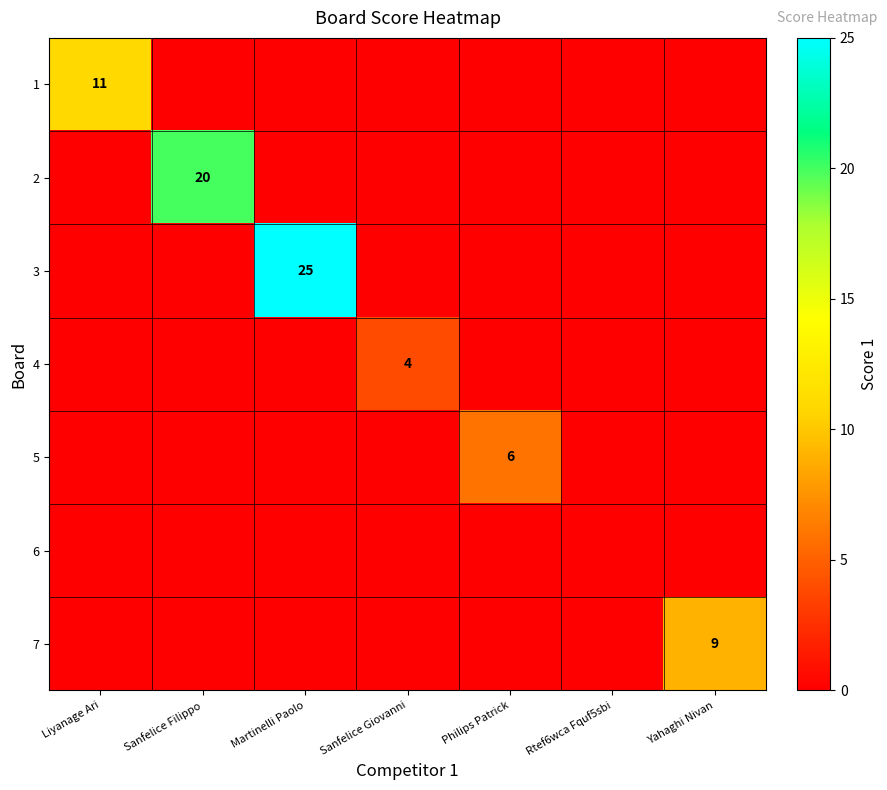

The 7 series shows 9 at Yahaghi Nivan. True or false?

True